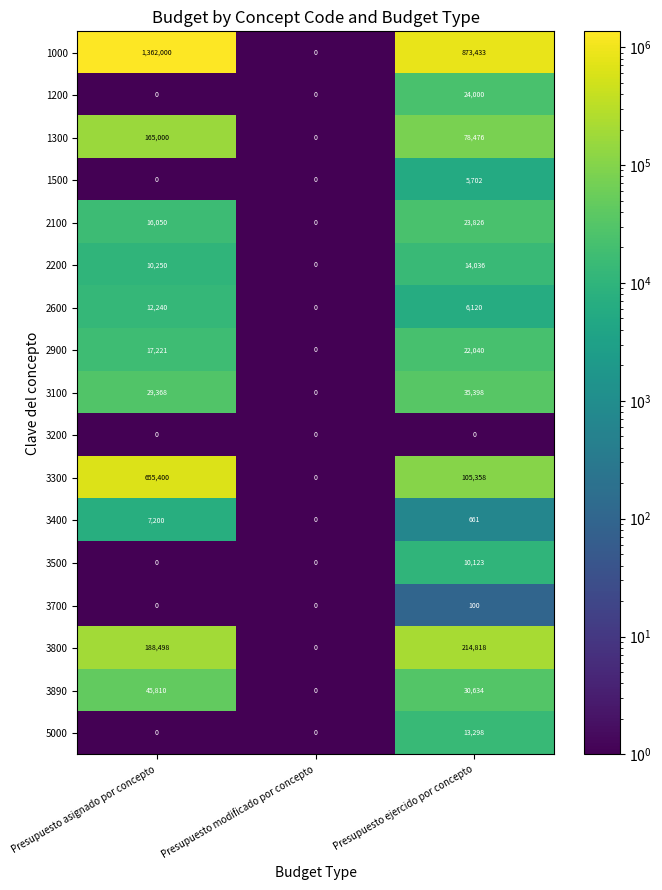

The value of 3890 at Presupuesto ejercido por concepto is 30634. True or false?

True